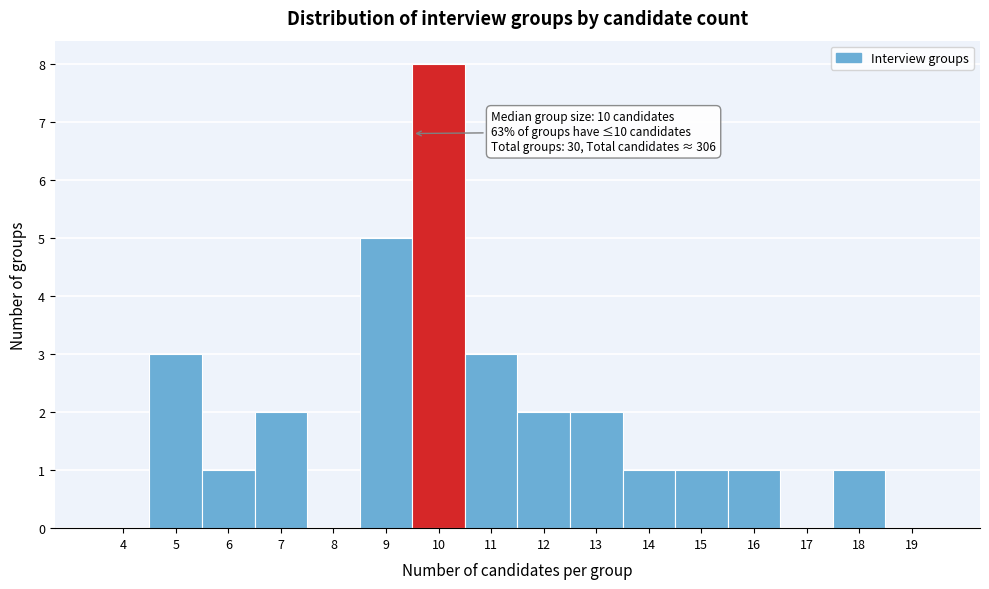

Reading left to right, transcribe all the data shown in this chart.

4=0	5=3	6=1	7=2	8=0	9=5	10=8	11=3	12=2	13=2	14=1	15=1	16=1	17=0	18=1	19=0